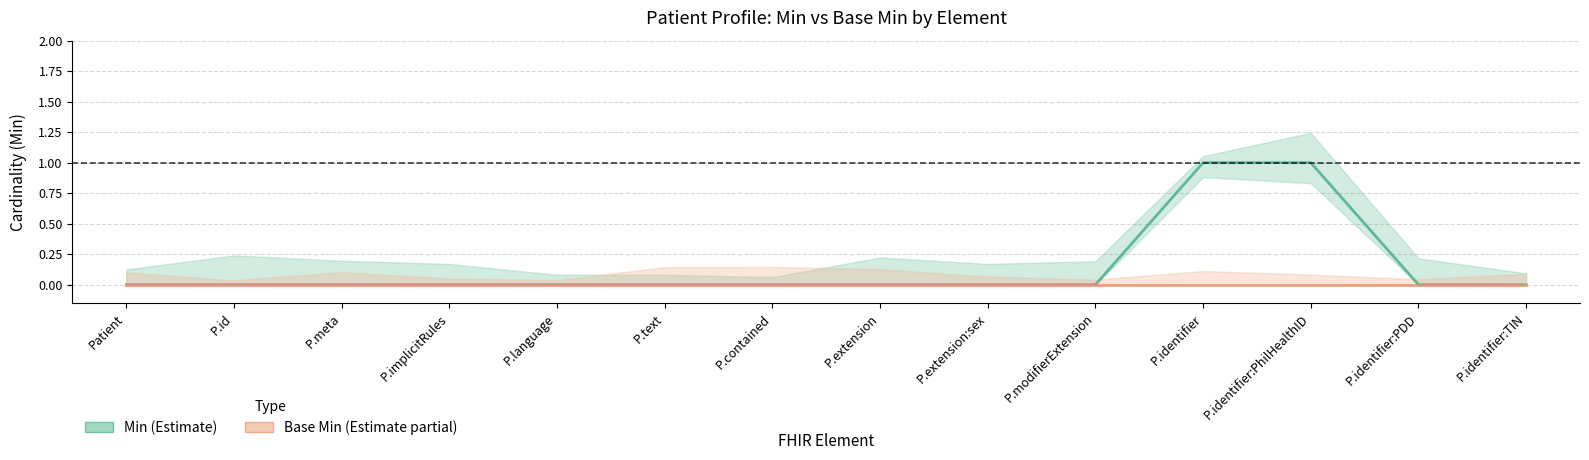

How many distinct data groups are displayed?

2